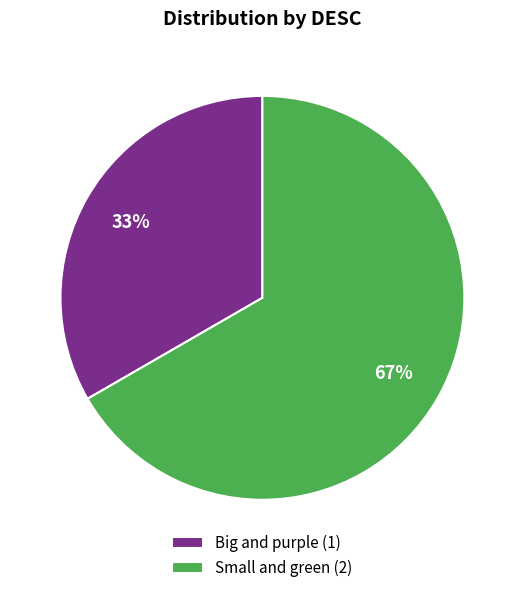

Which slice is the largest?

Small and green